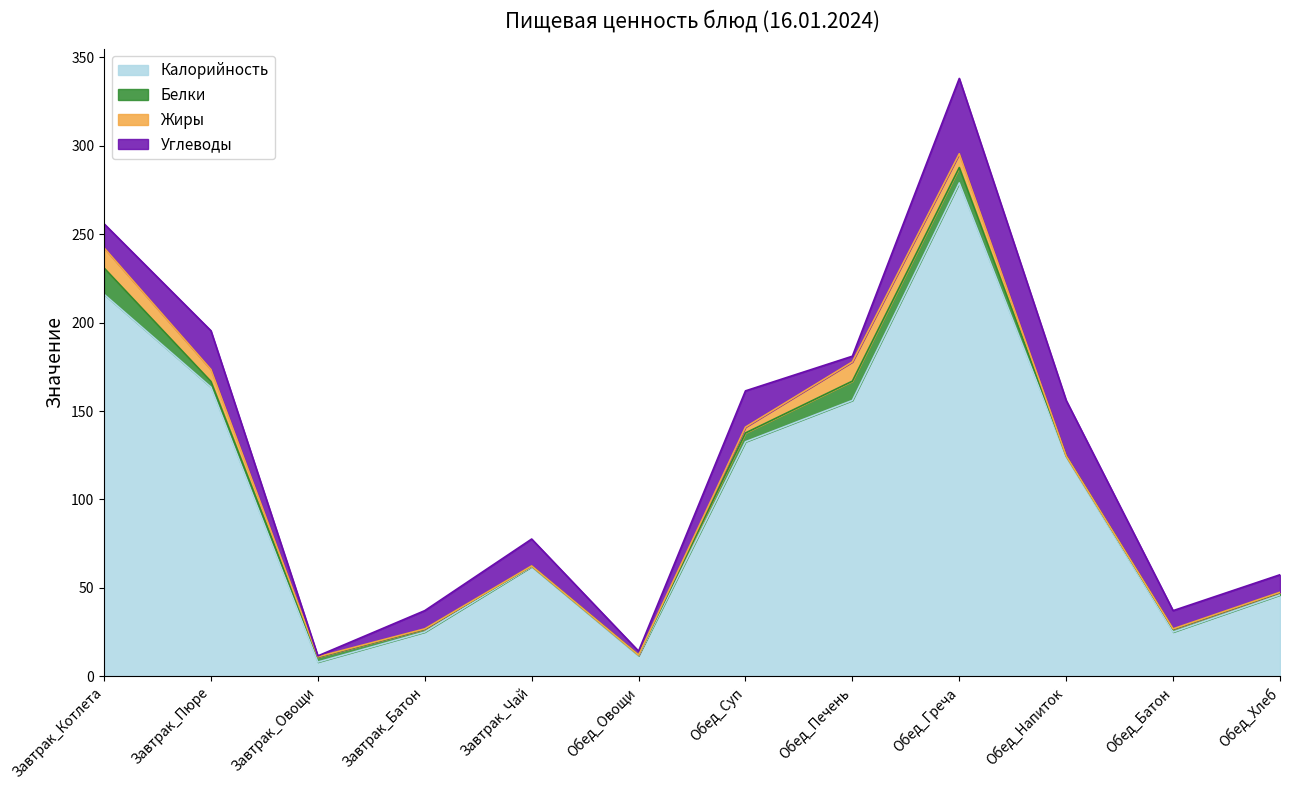

What is the label of the 11th point from the left?

Обед_Батон